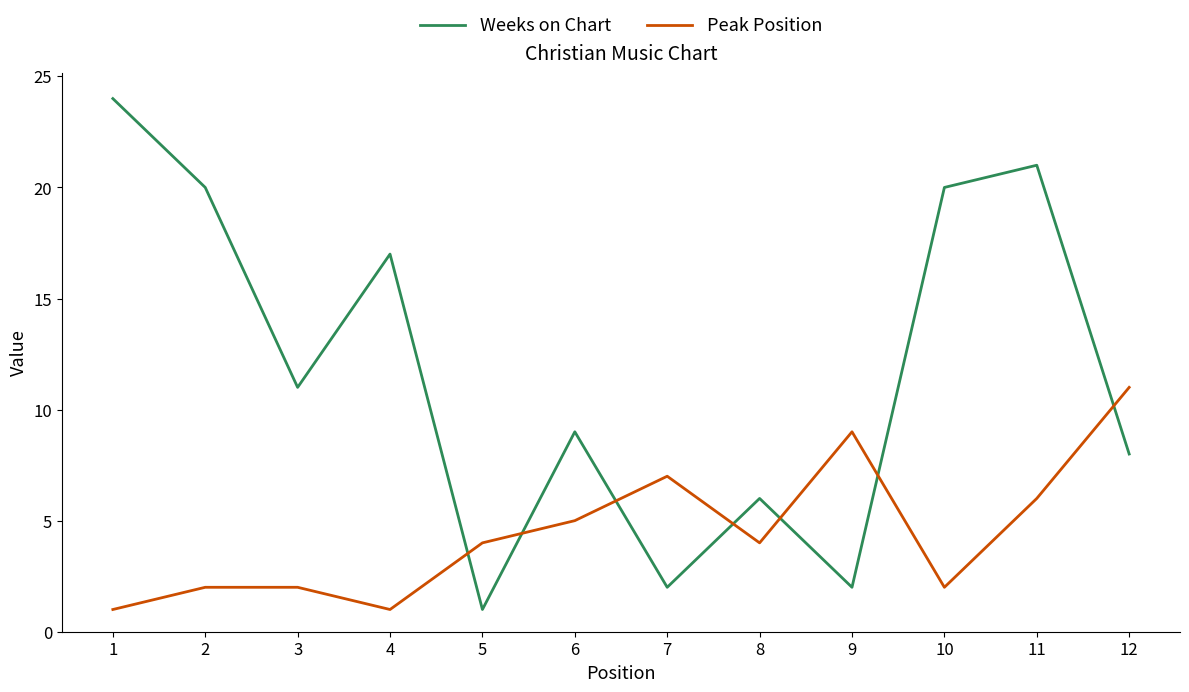

The Weeks on Chart series shows 17 at 4. True or false?

True